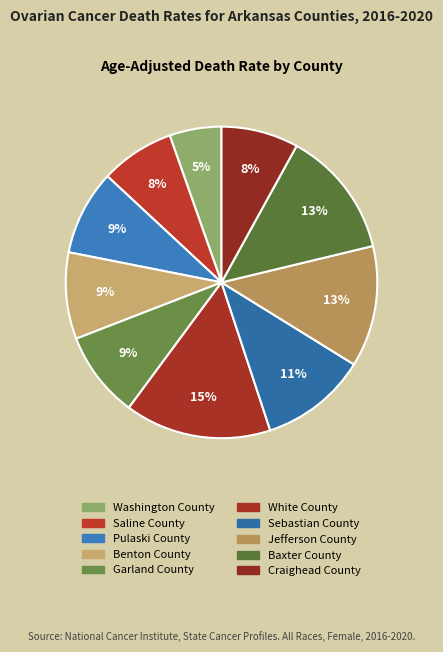

Is it true that Sebastian County is 21% of the pie?

False